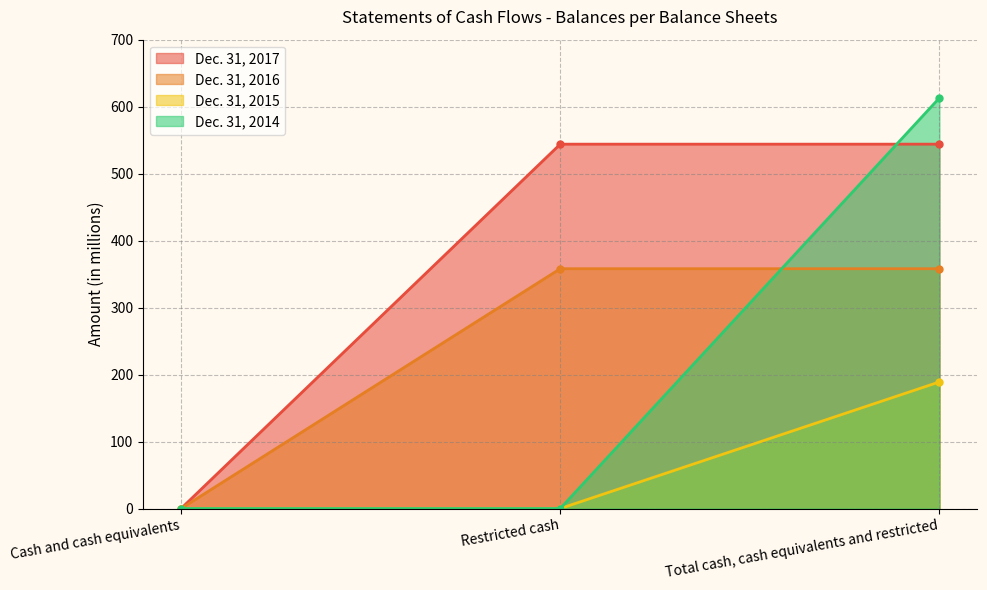

How many data points does each series have?

3